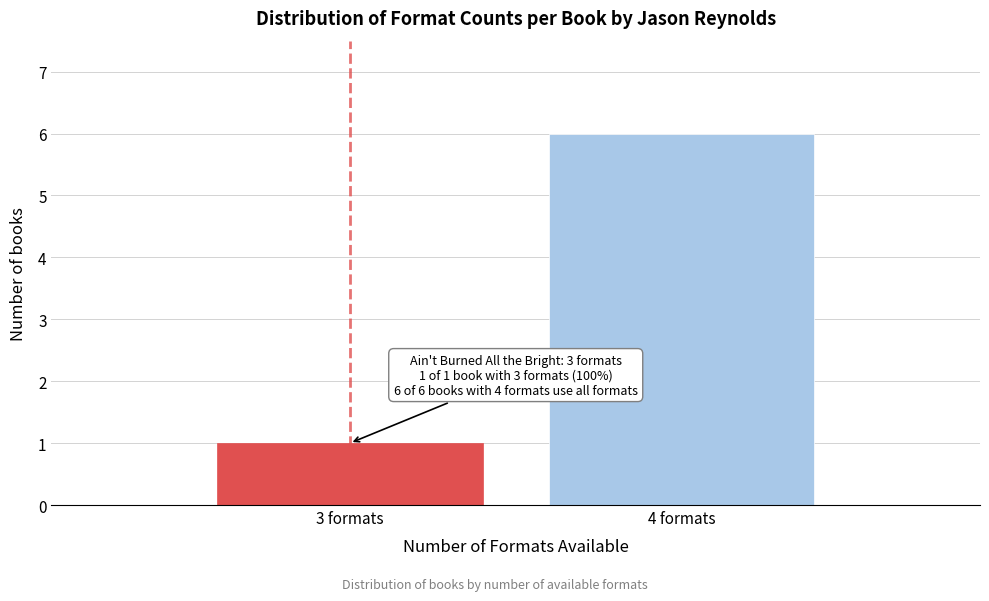

Reading left to right, what are all the values shown in this chart?

3 formats=1	4 formats=6